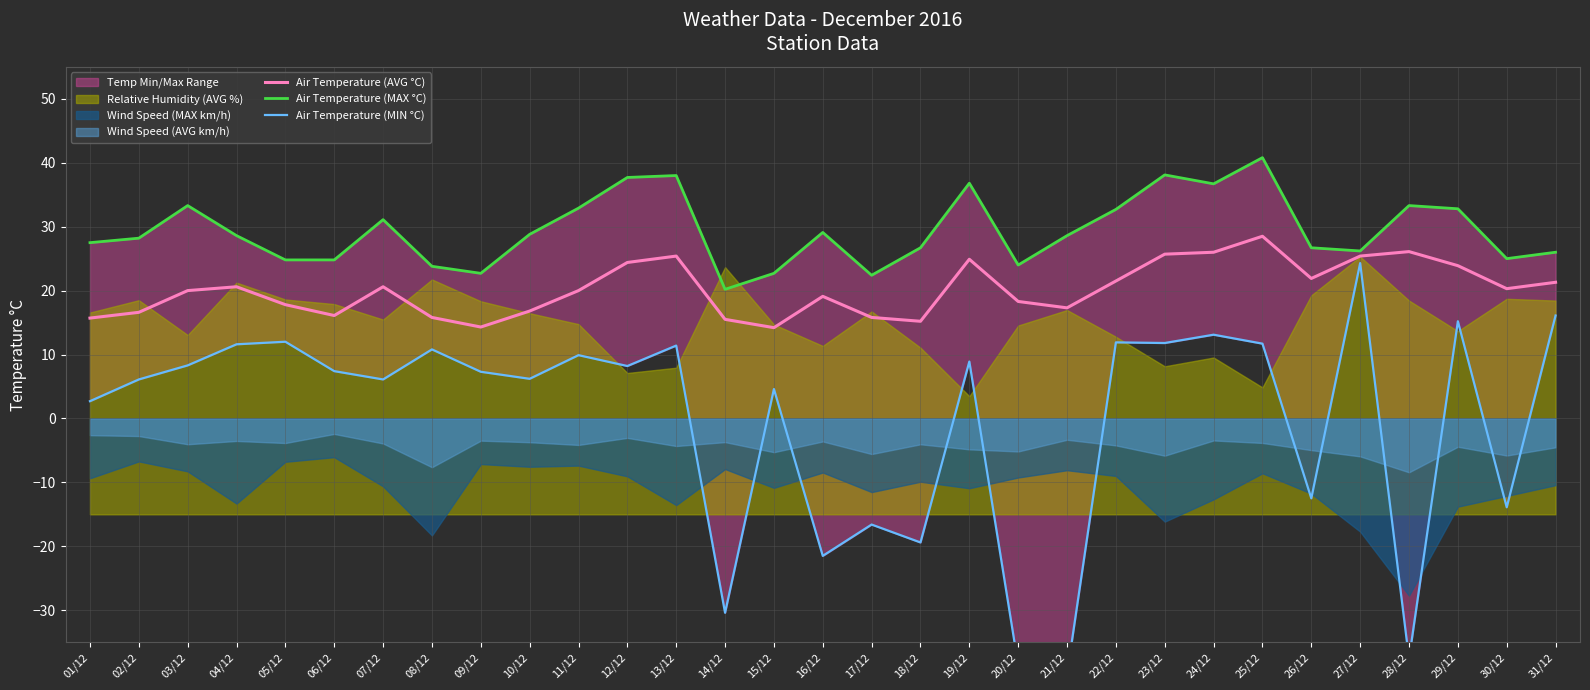

How many lines are shown in the chart?

3